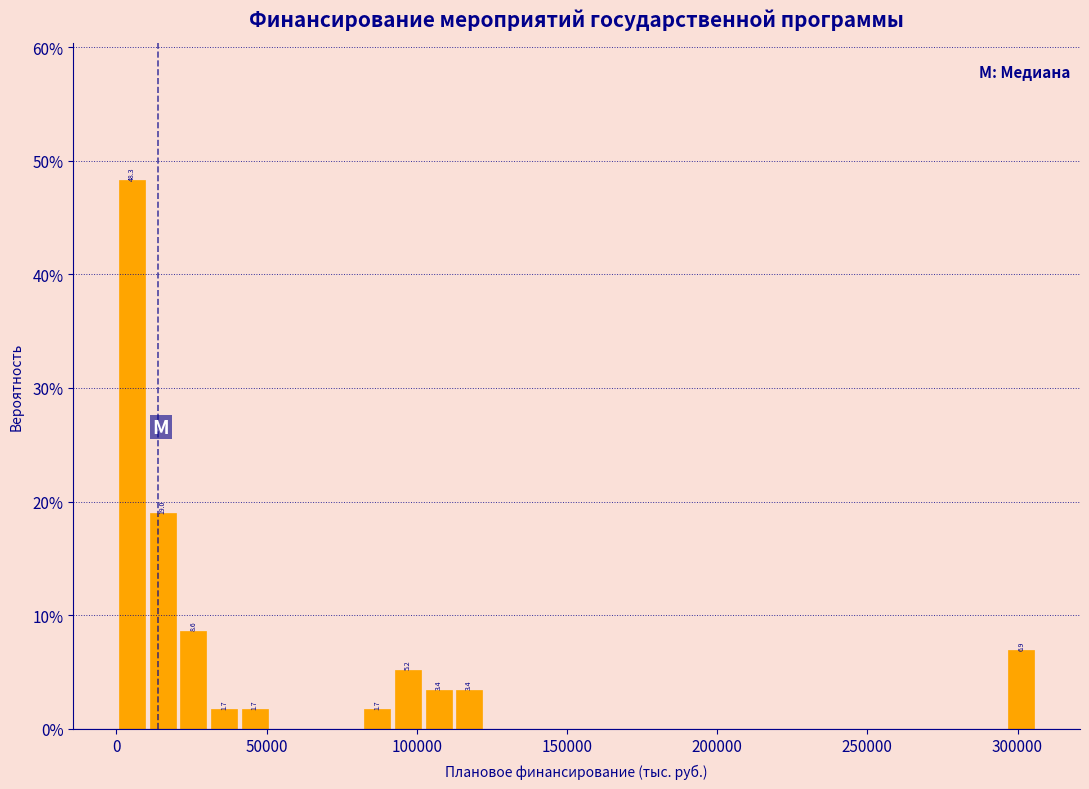

Around what value on the x-axis is the tallest bar? Give the approximate position of its centre, as read against the axis.

5000